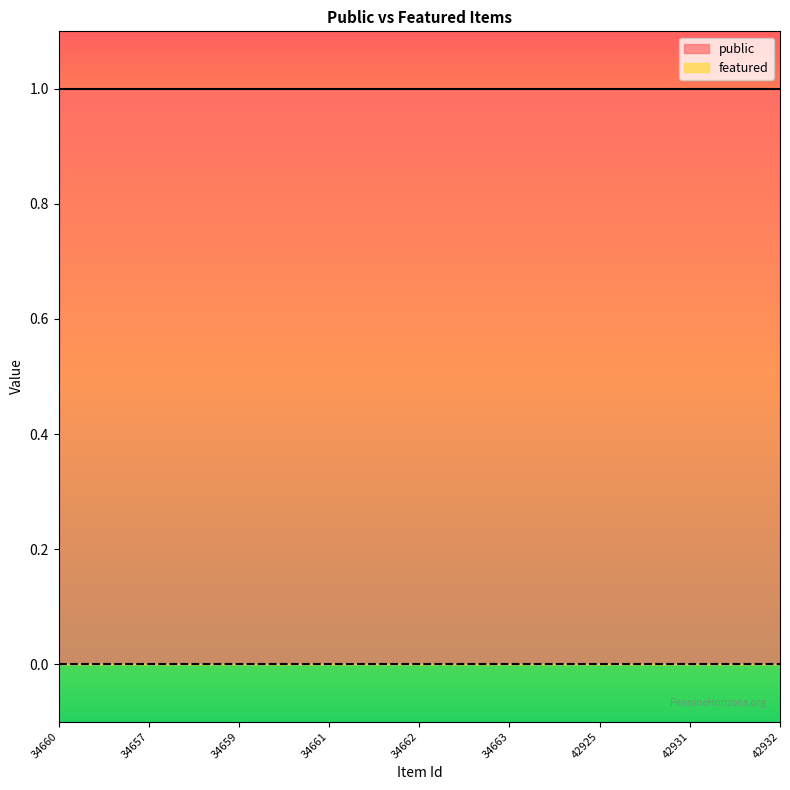

What is the label of the 6th point from the right?

34661